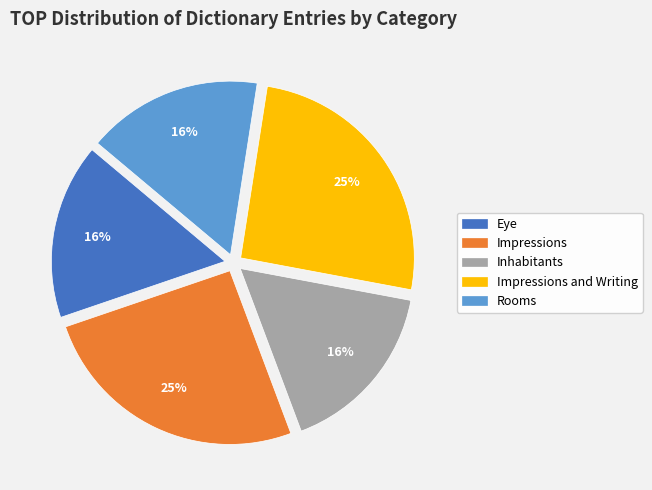

To the nearest percent, what is the average slice percentage?

20%